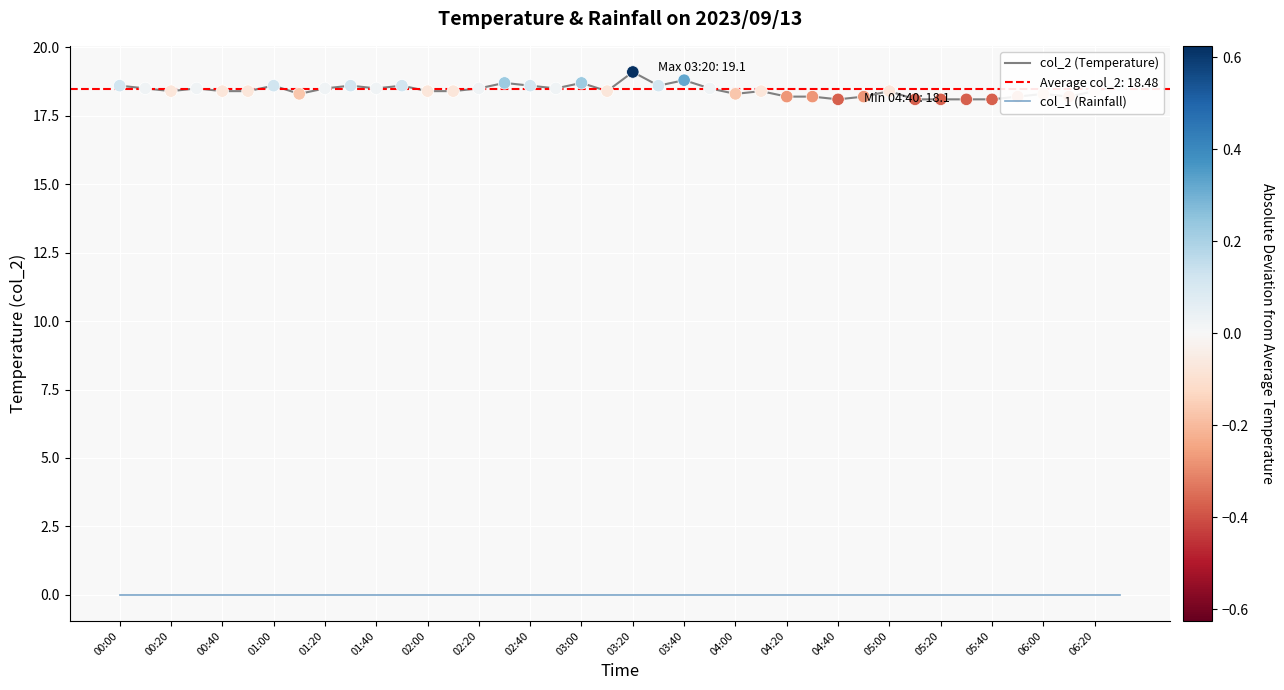

At how many categories does at least one series exceed 10?

40